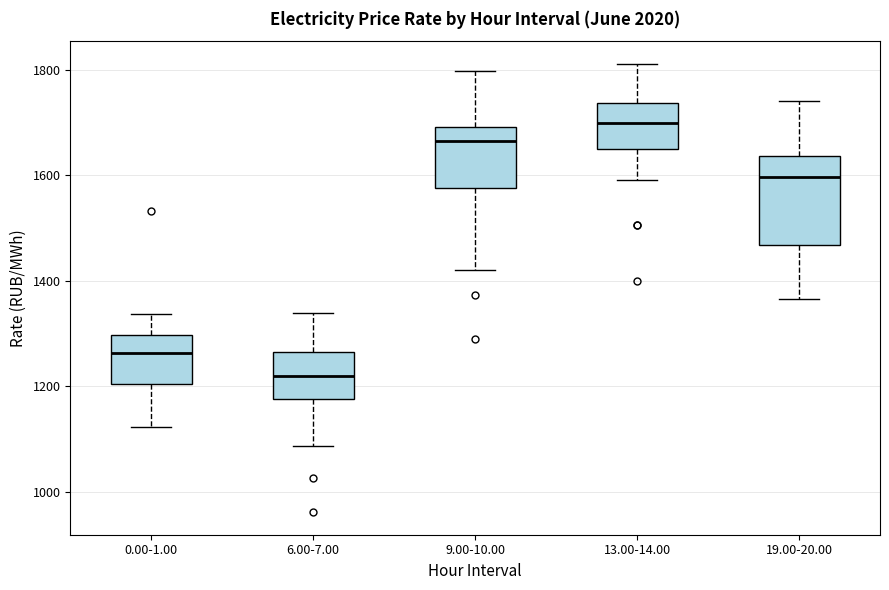

Comparing the boxes themselves (not the whiskers), which one is the tallest?

19.00-20.00